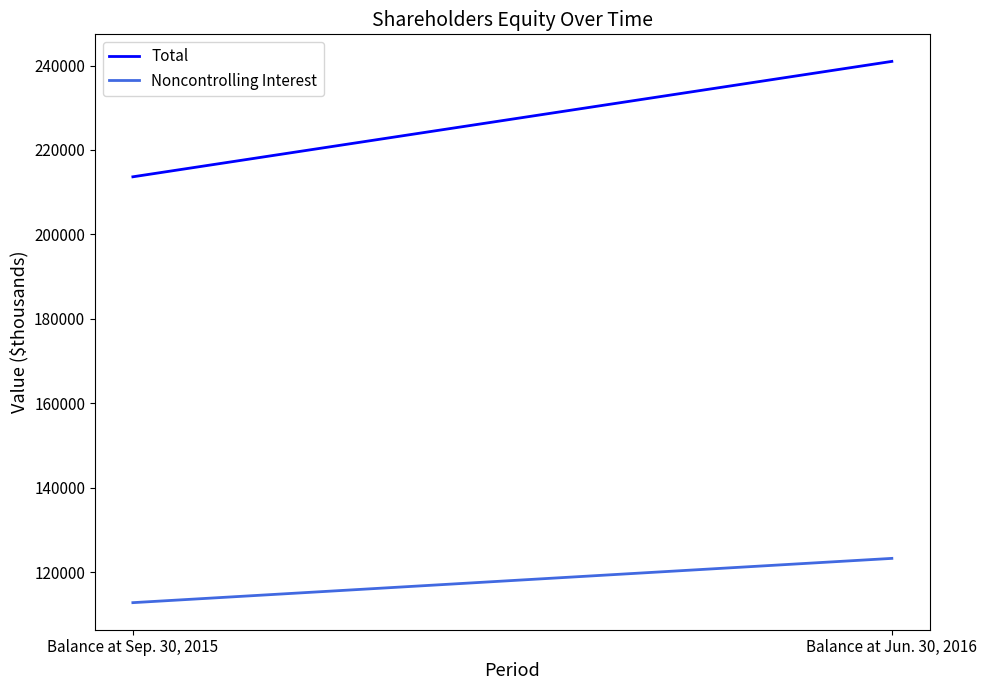

What is the value of the Total point at the 1st from the left?

213652